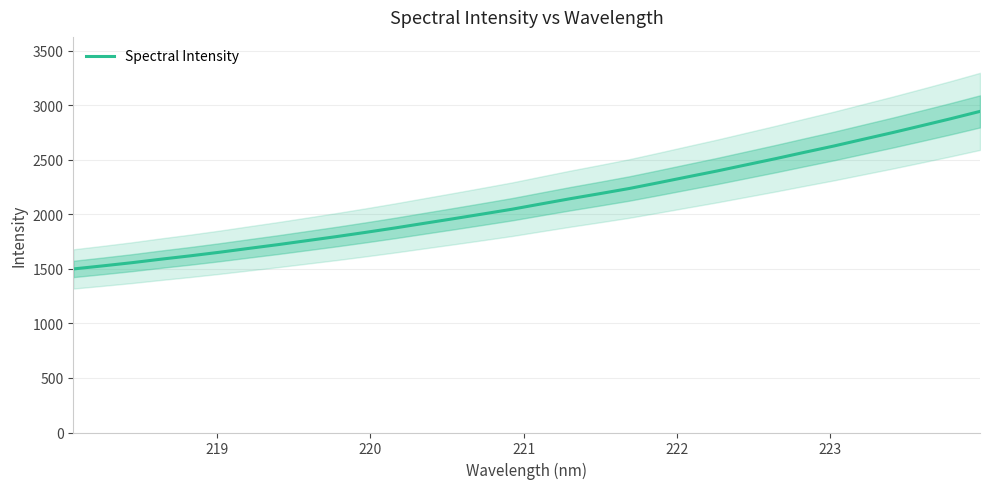

Does the chart display data point markers on the line(s)?

No